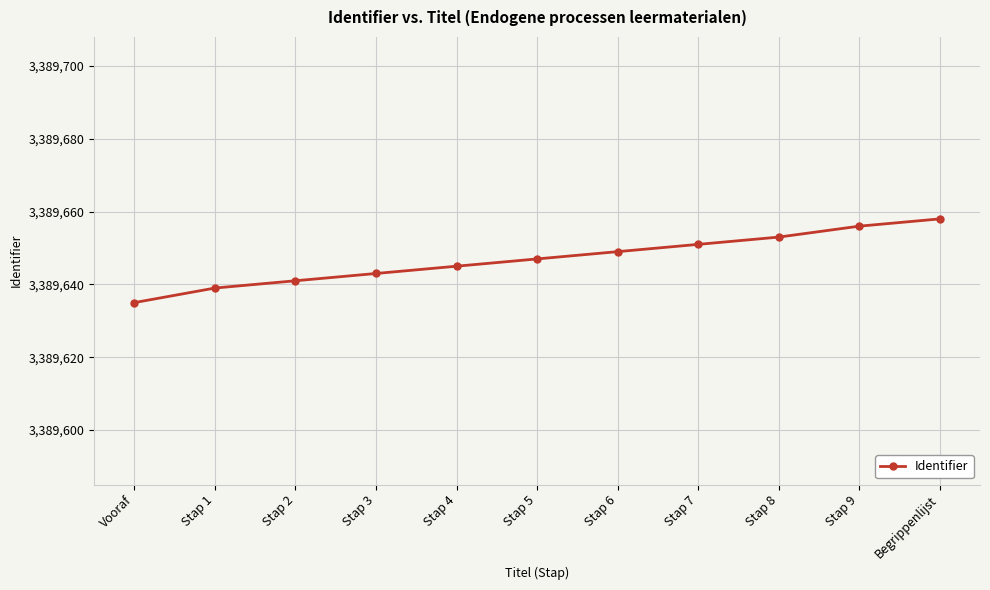

What is the label of the 10th point from the right?

Stap 1